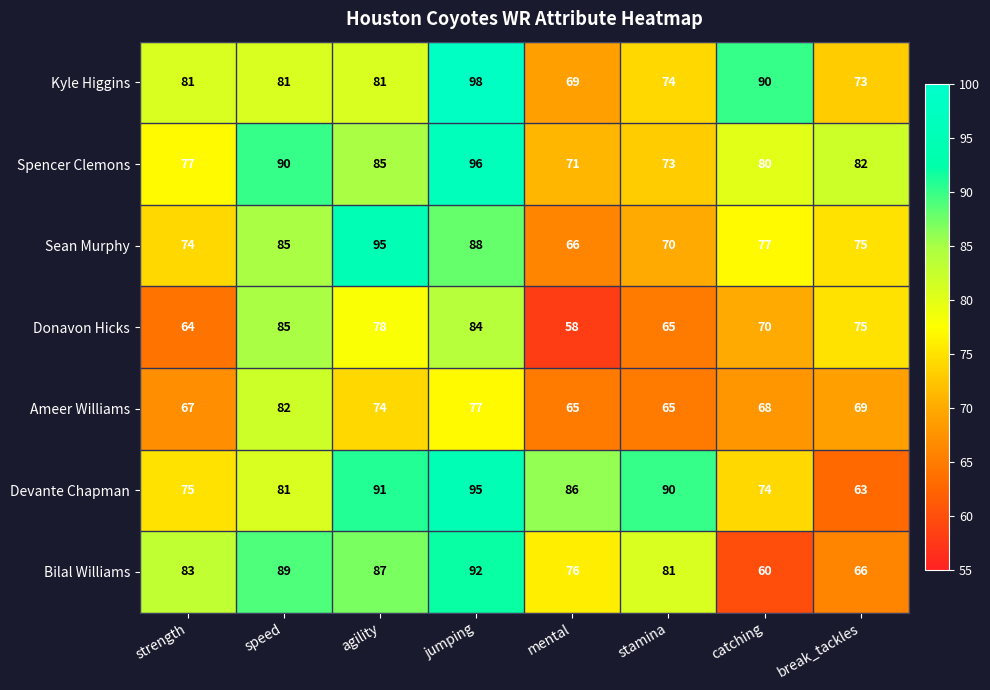

What is the sum of the Donavon Hicks values at speed and catching?

155